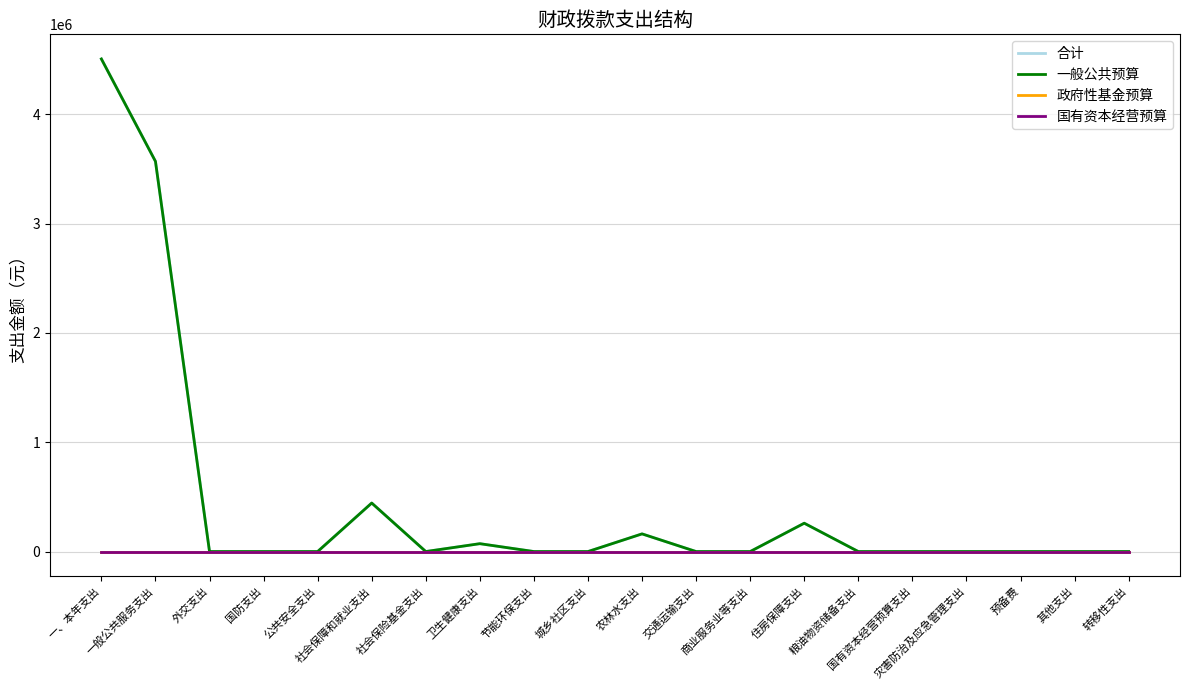

True or false: 政府性基金预算 has more than 1 interior local peaks.

False